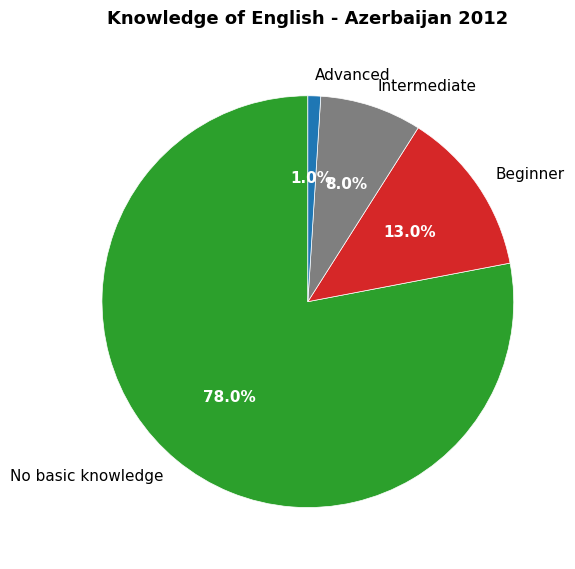

True or false: Beginner accounts for 1% of the total.

False